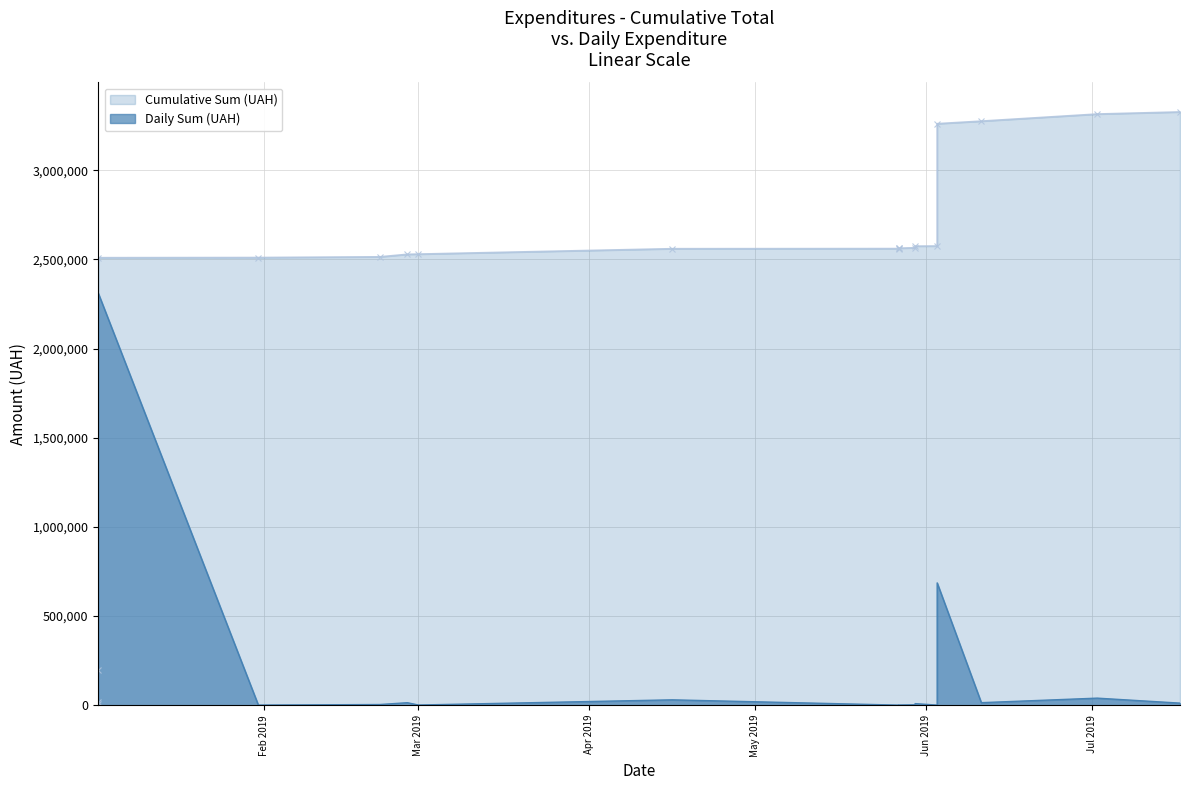

True or false: Daily Sum (UAH) and Cumulative Sum (UAH) intersect in this chart.

False